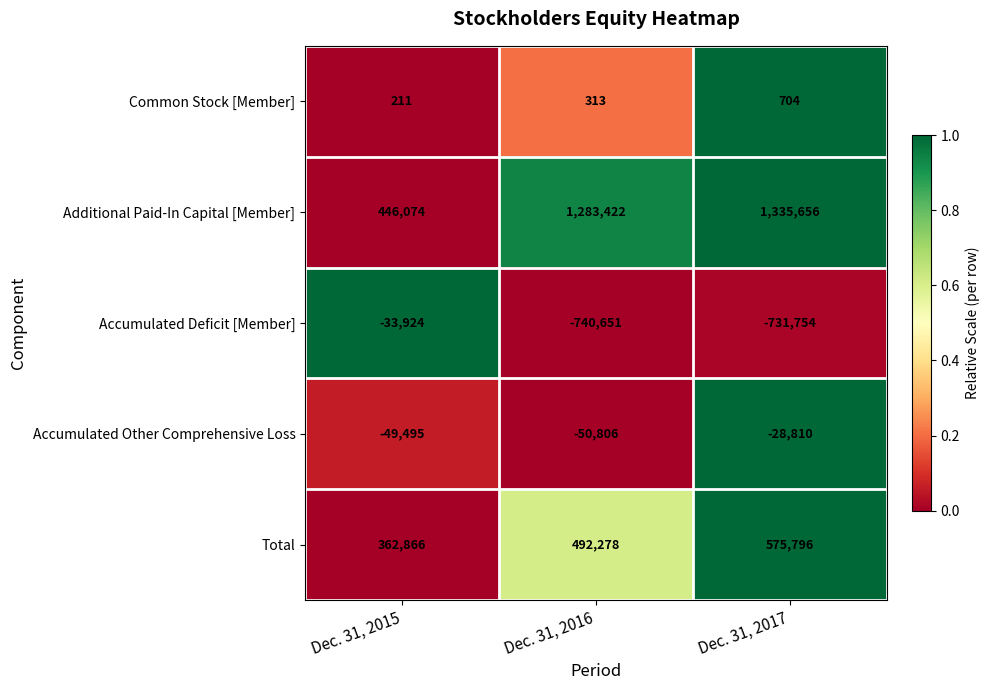

What is the difference between the Total values at Dec. 31, 2017 and Dec. 31, 2015?

212930